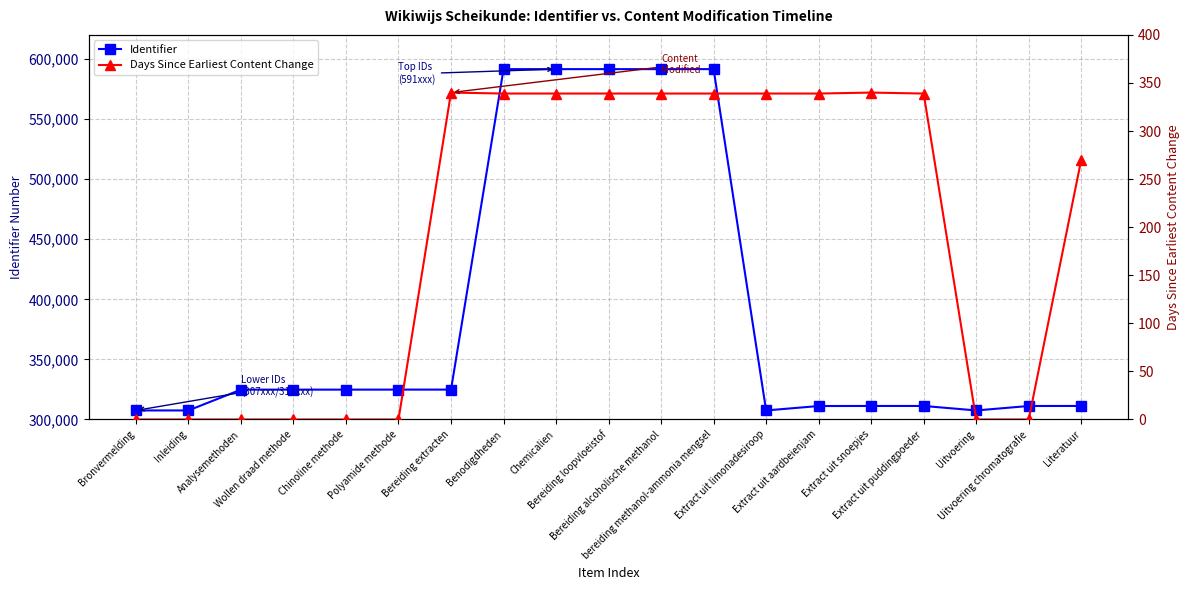

What is the label of the 6th point from the left?

Polyamide methode